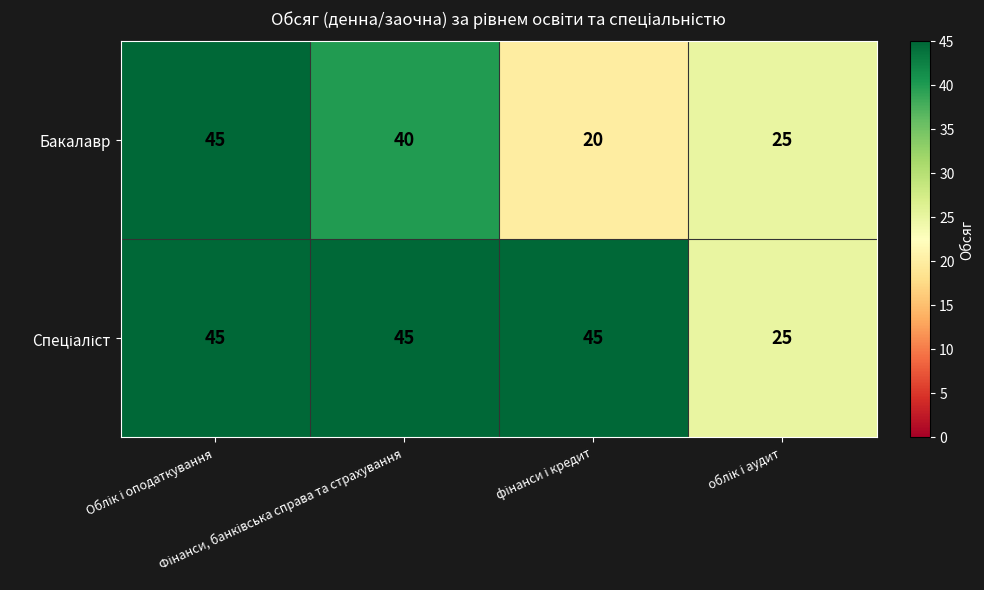

Which series has the largest range (max minus min)?

Бакалавр